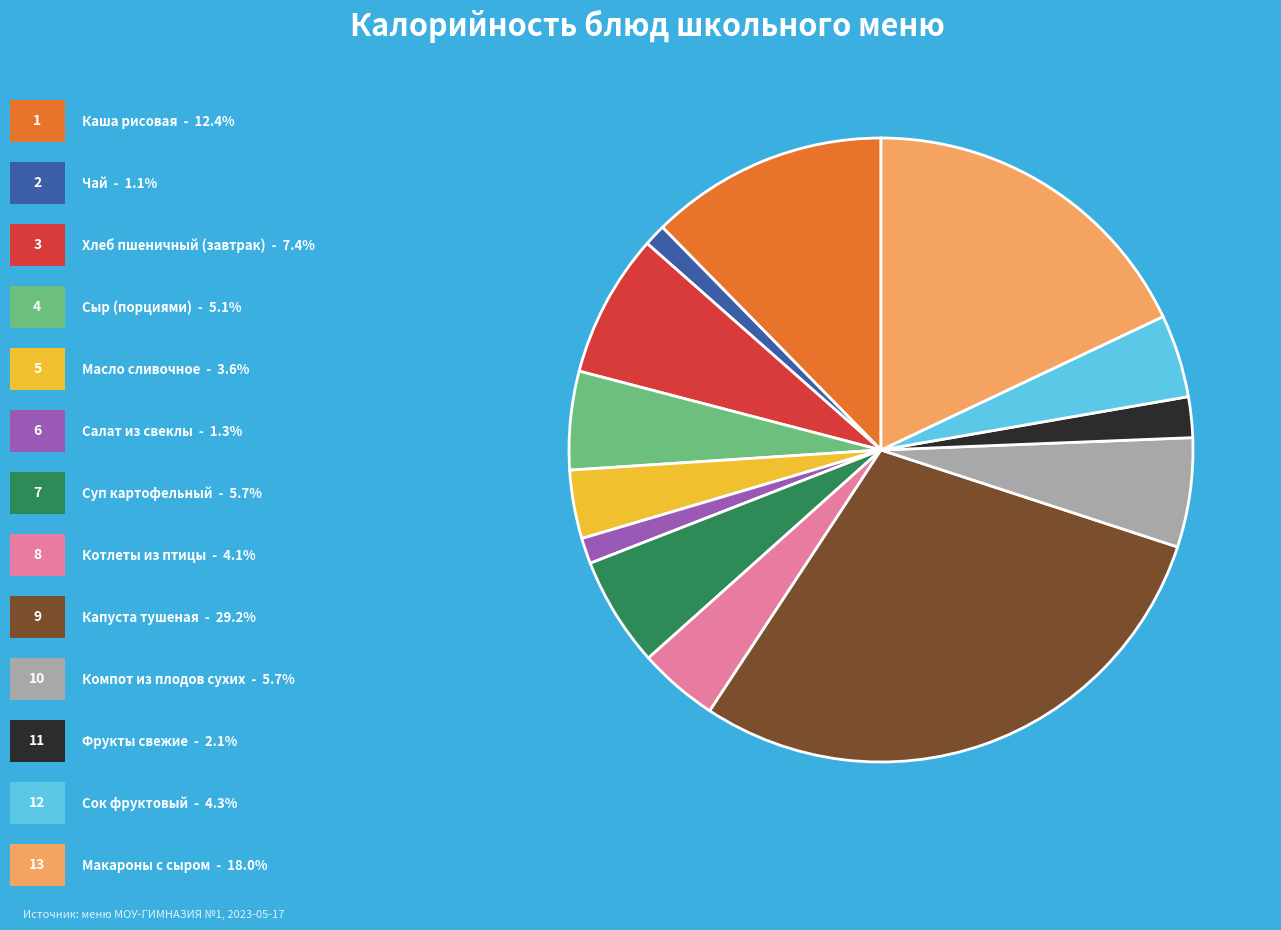

Is there a majority slice in this chart?

No